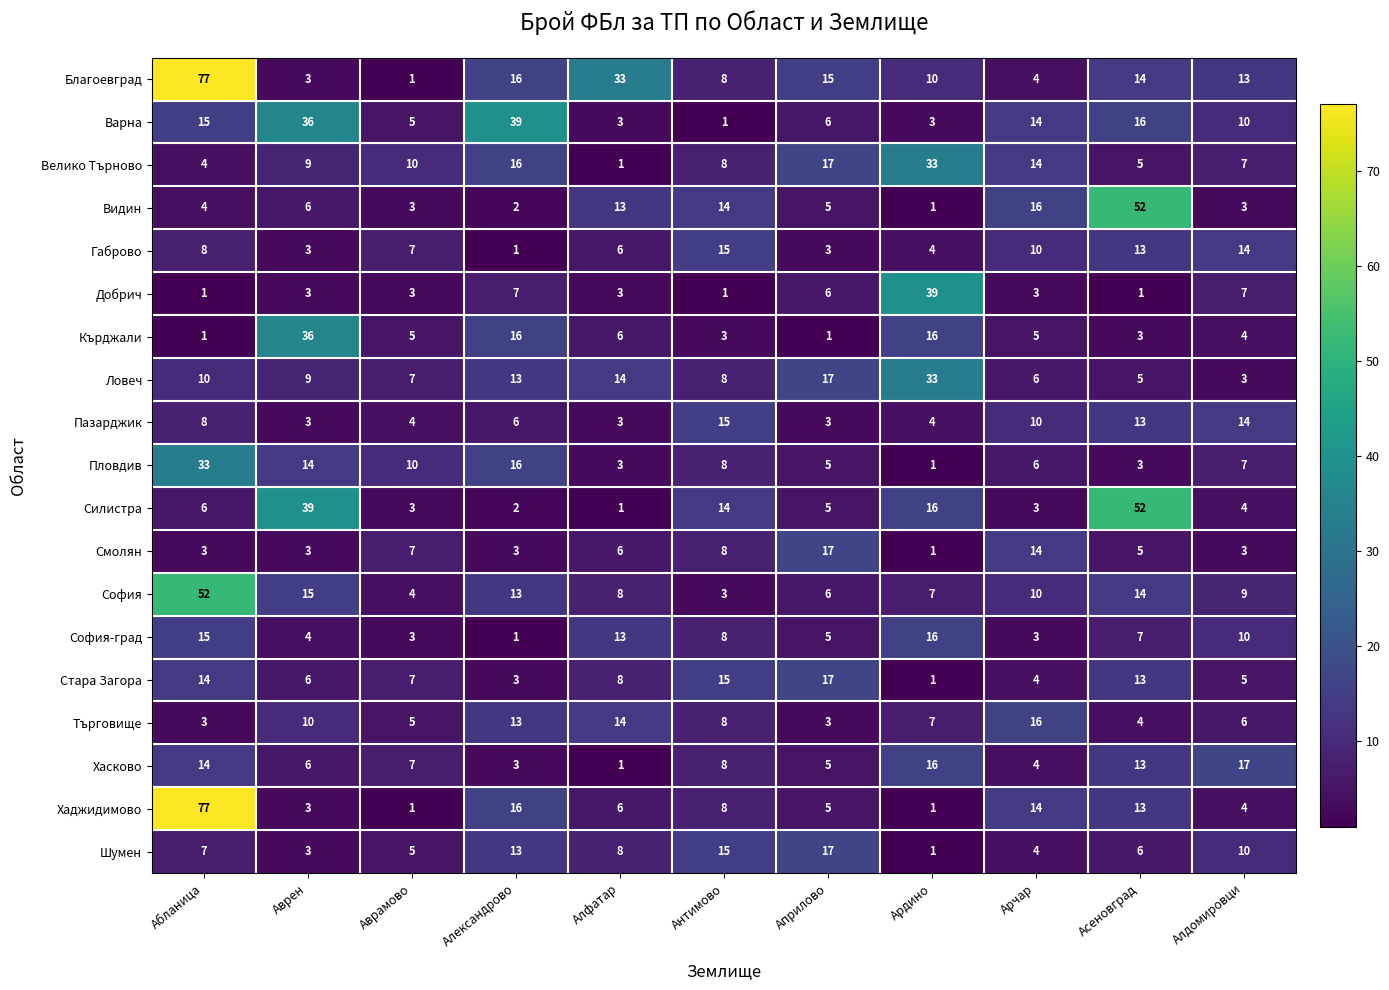

The value of Варна at Априлово is 6. True or false?

True